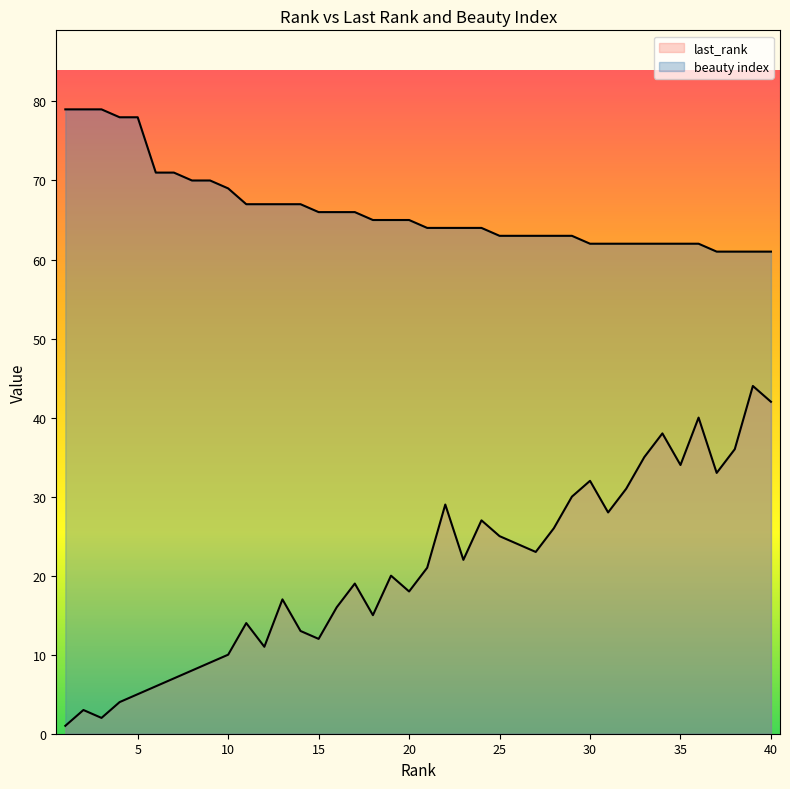

At which label does last_rank reach its peak?

39